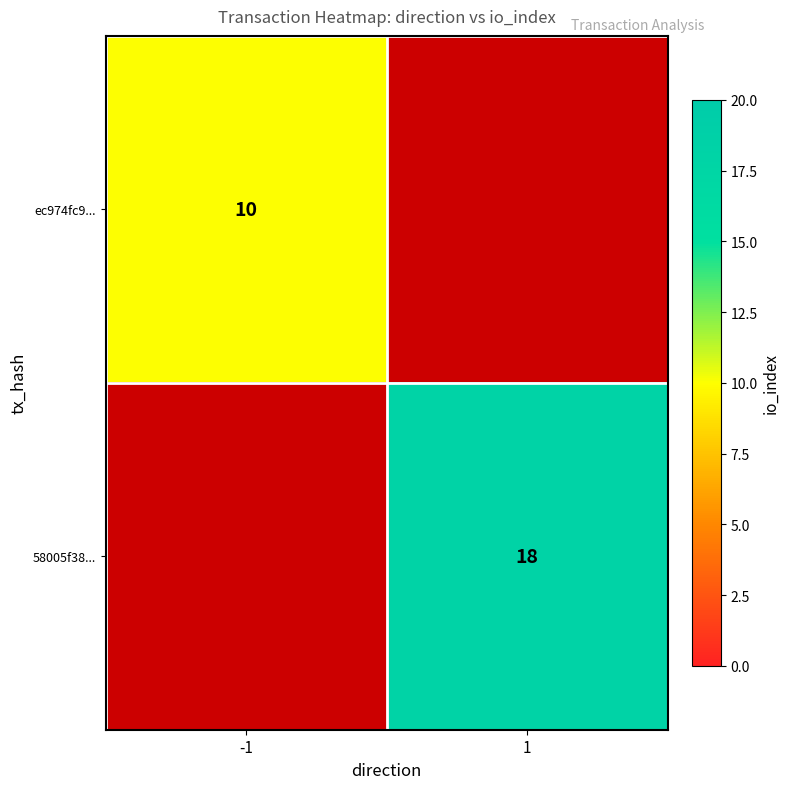

True or false: ec974fc9... has a value of 18 at -1.

False